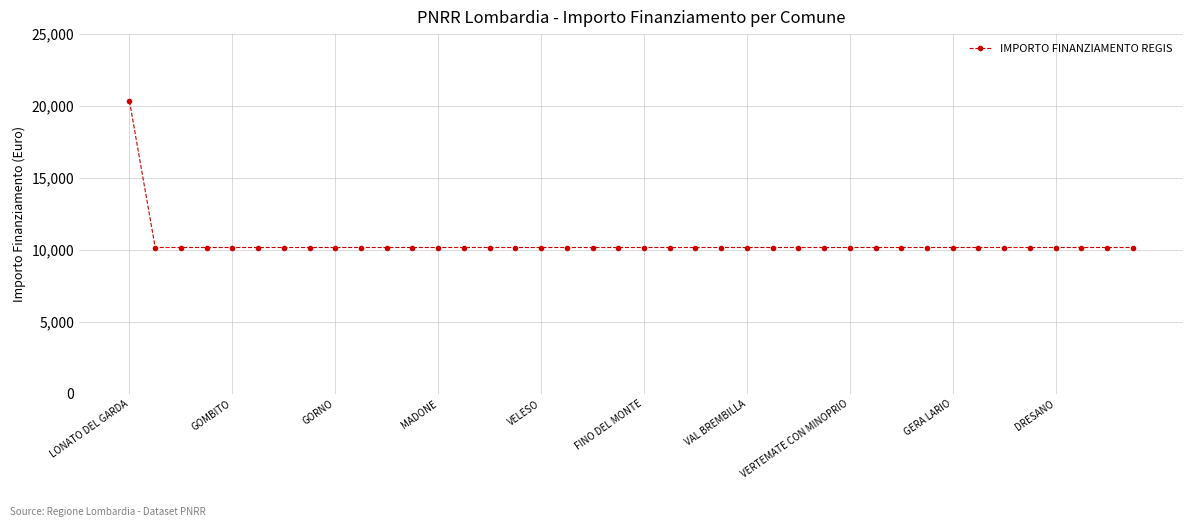

What is the value of the 2nd point from the left?

10172